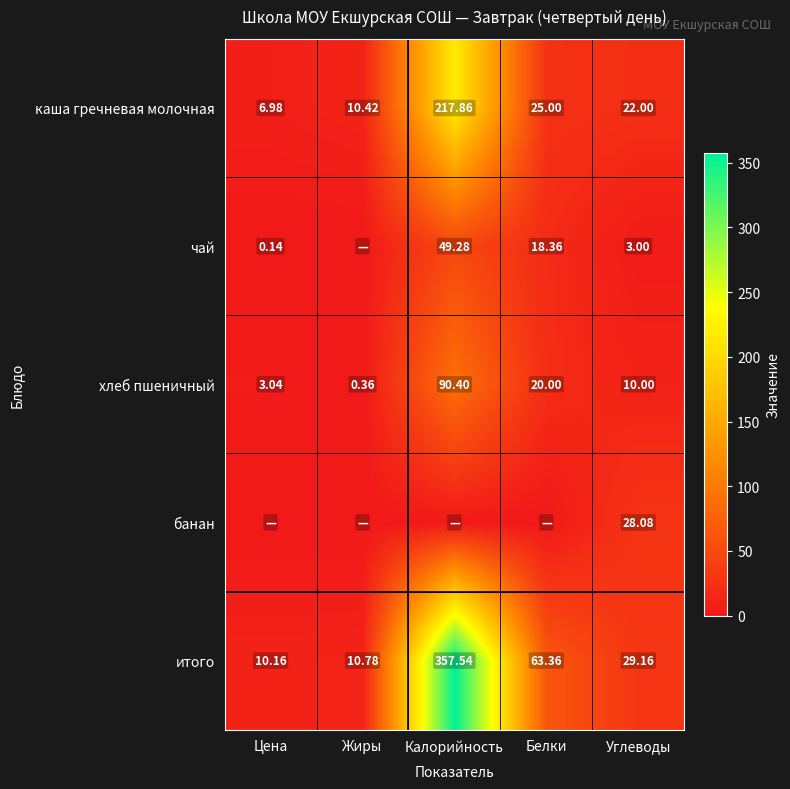

How many data points in каша гречневая молочная are less than 22?

2